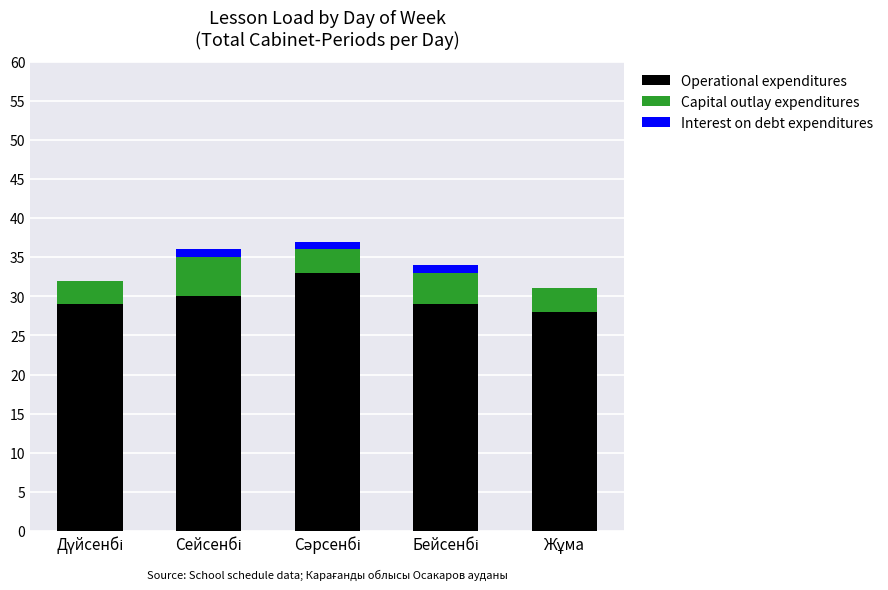

How many categories are shown in the chart?

5